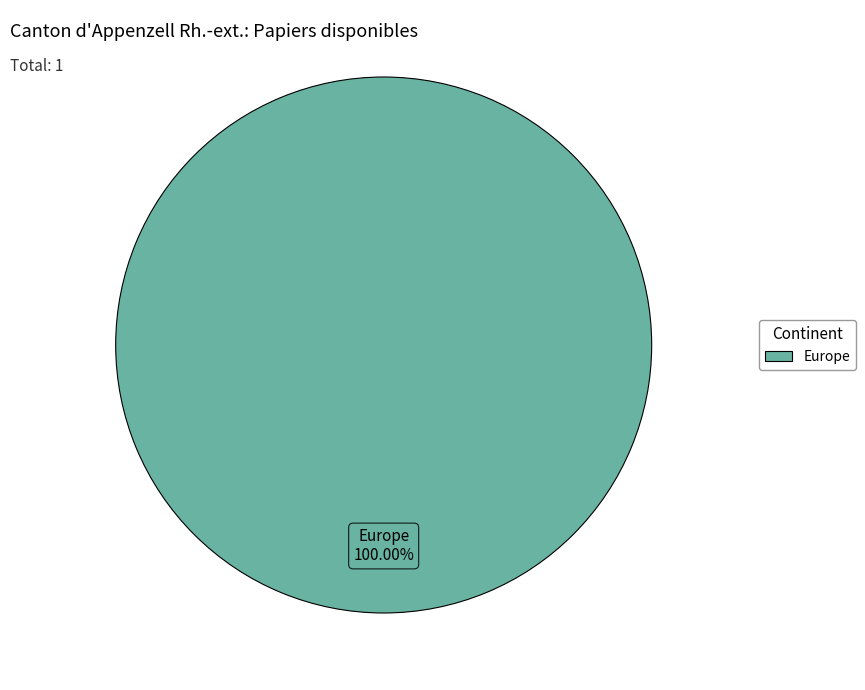

Is there any slice that represents more than half of the pie?

Yes